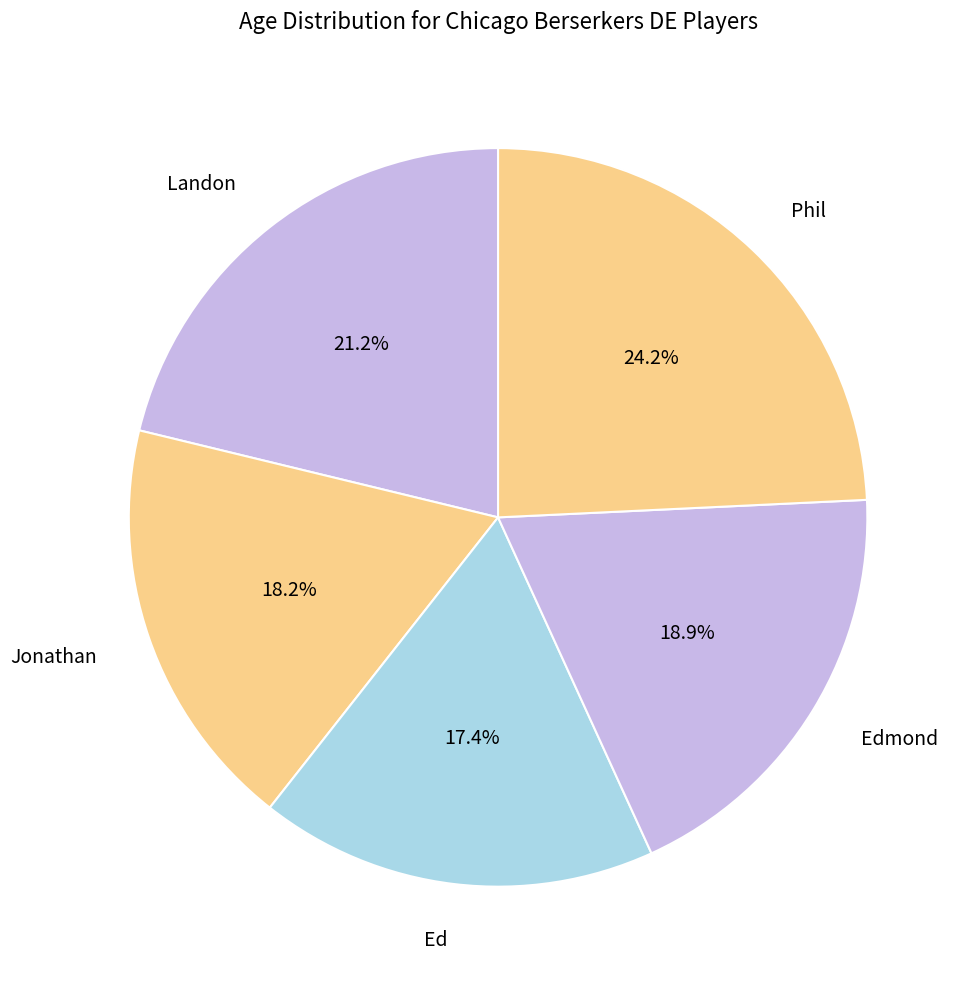

To the nearest percent, what percentage of the pie is Landon?

21%